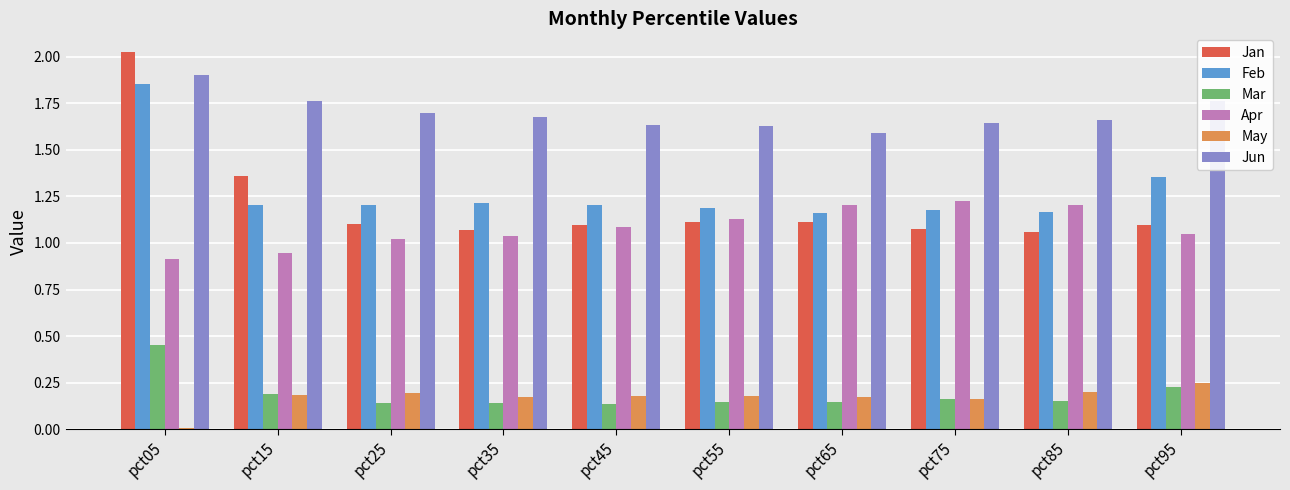

Which series has the widest spread of values?

Jan